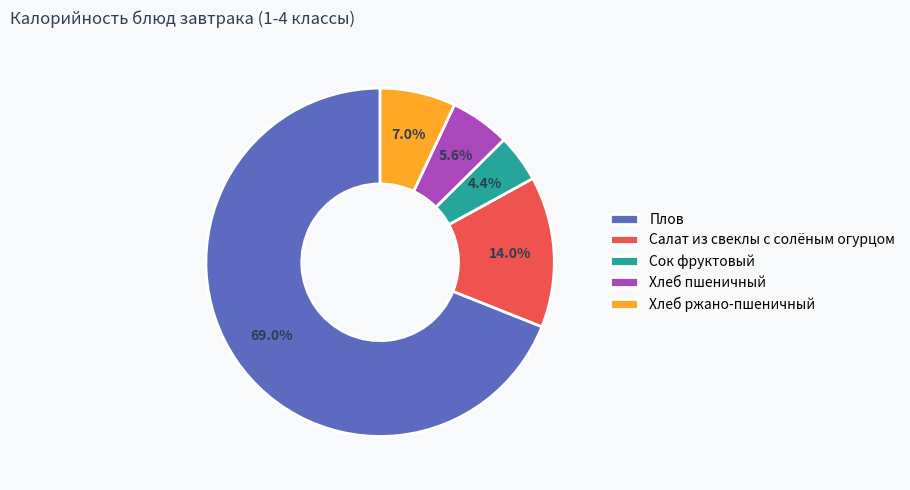

How many slices are in this pie chart?

5